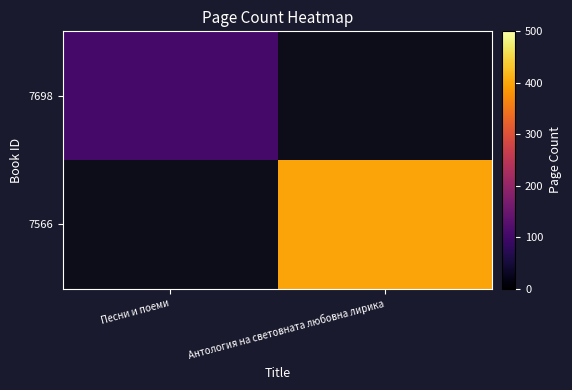

True or false: 7566 has a value of 577.5 at Антология на световната любовна лирика.

False